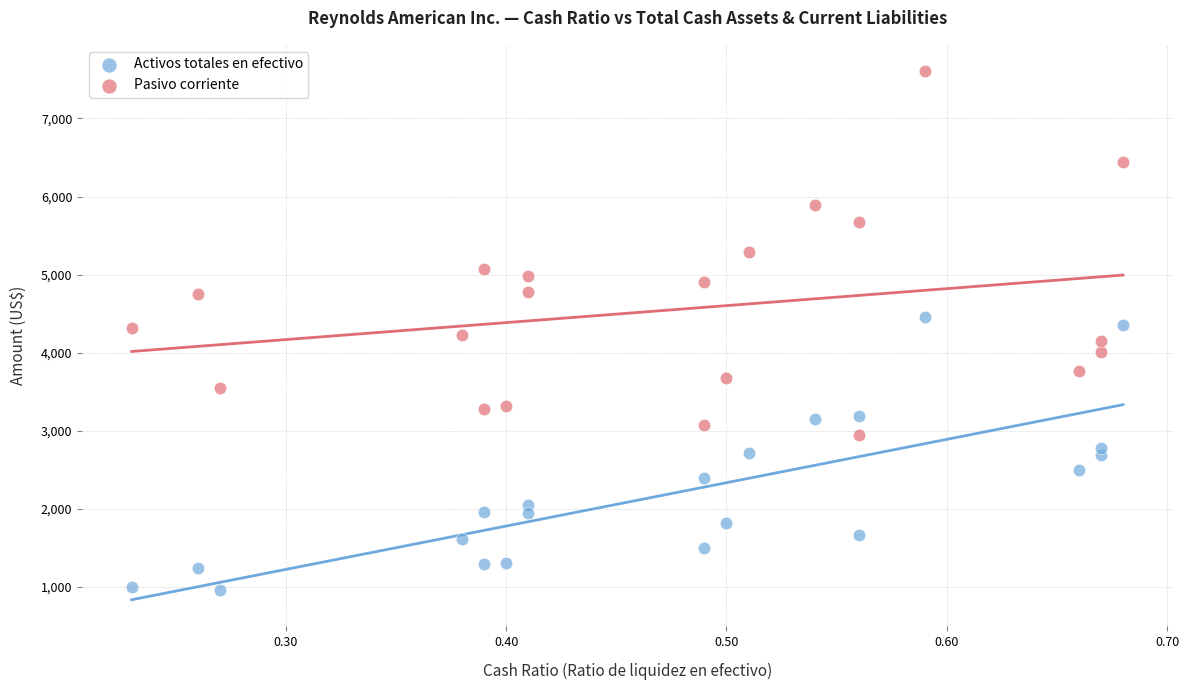

Which series has the widest spread of Y values?

Pasivo corriente